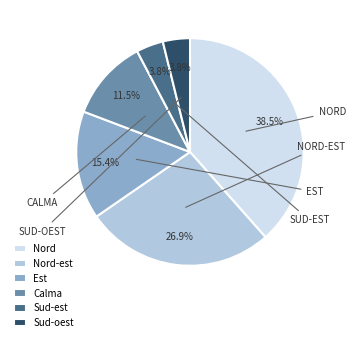

To the nearest percent, what is the difference between the largest and smallest slice percentages?

35%